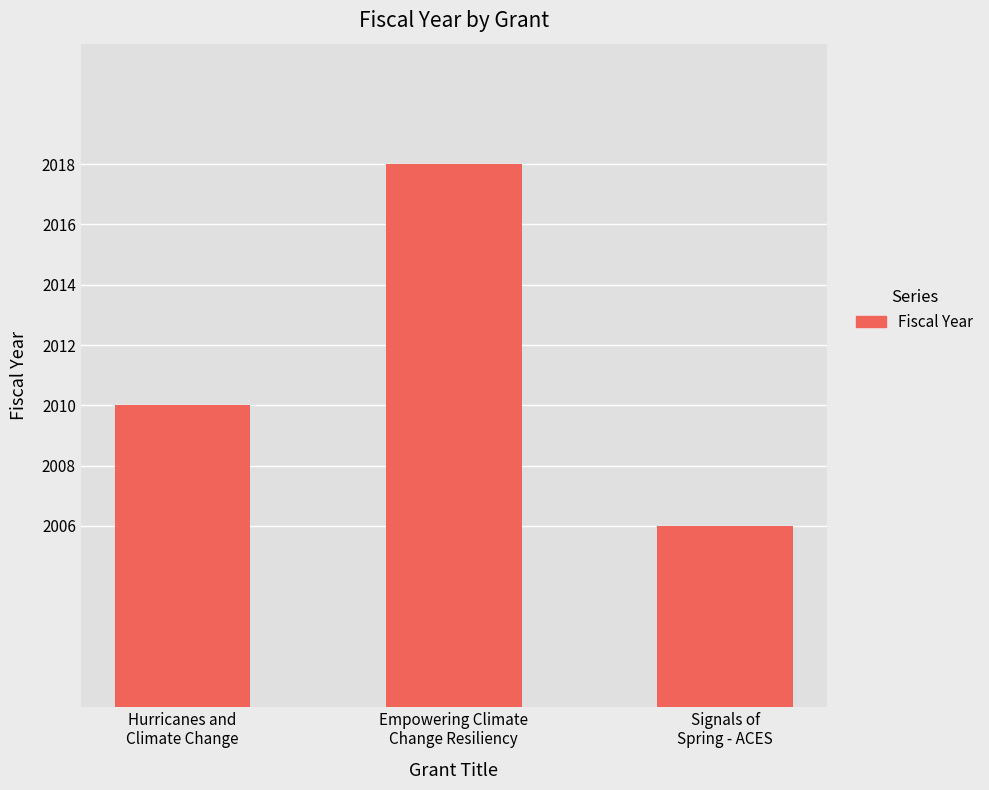

Reading left to right, what are all the values shown in this chart?

2010	2018	2006